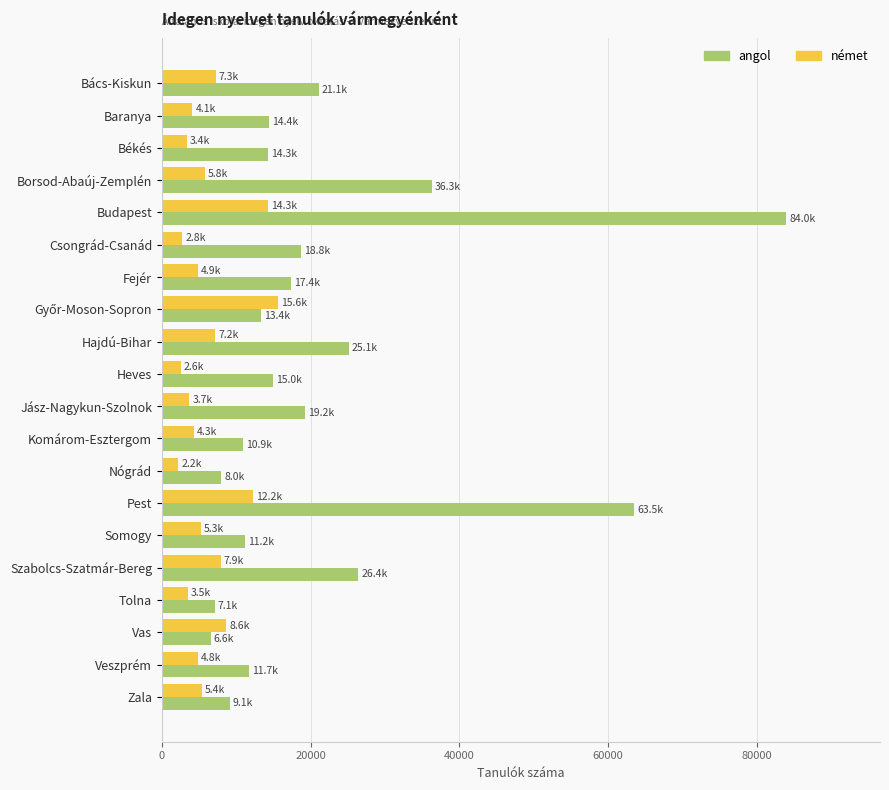

How many data points in német are less than 5273?

10